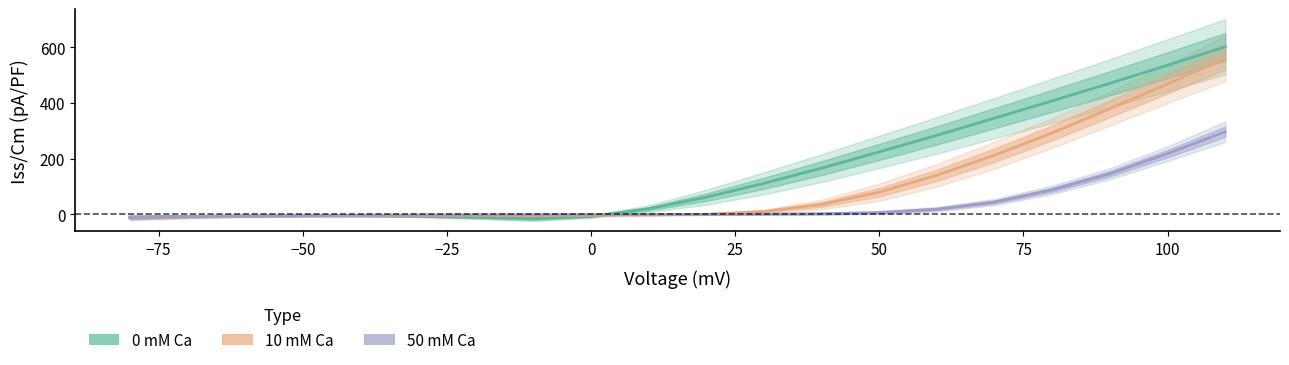

True or false: 10 mM Ca has more than 0 interior local peaks.

False